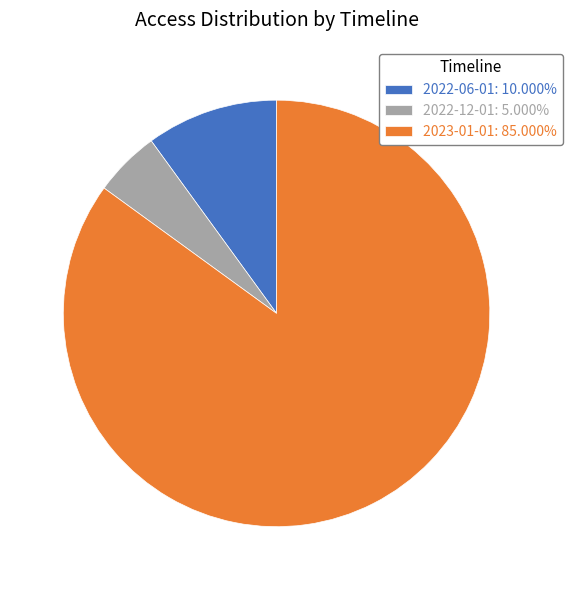

Is the sum of 2023-01-01: 85.000% and 2022-12-01: 5.000% greater than half?

Yes